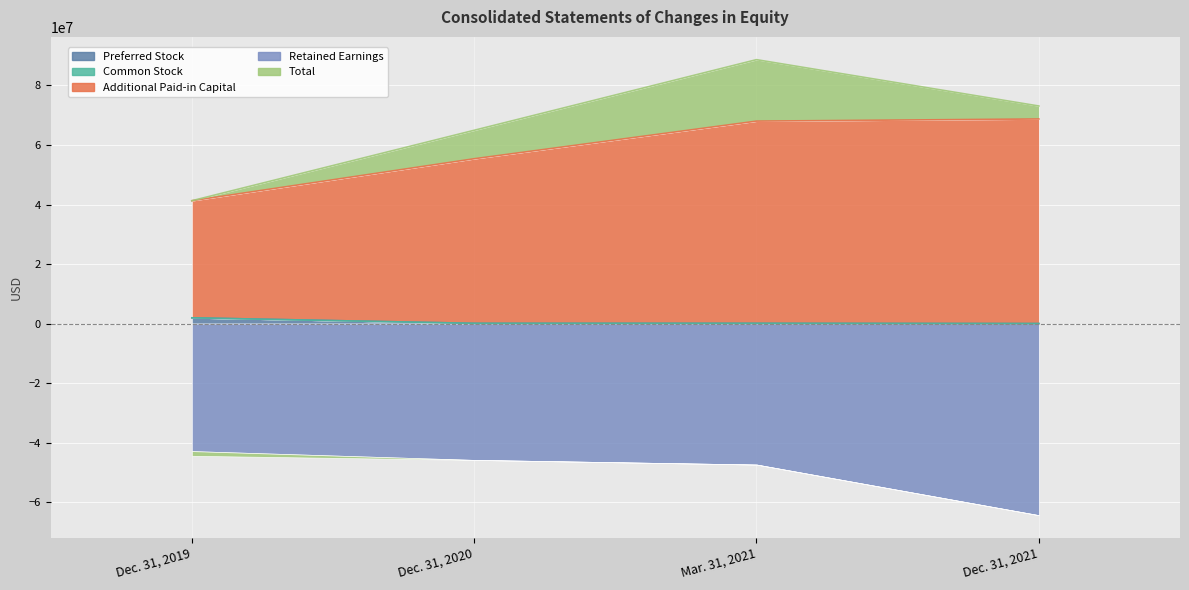

Which series has the largest range (max minus min)?

Additional Paid-in Capital